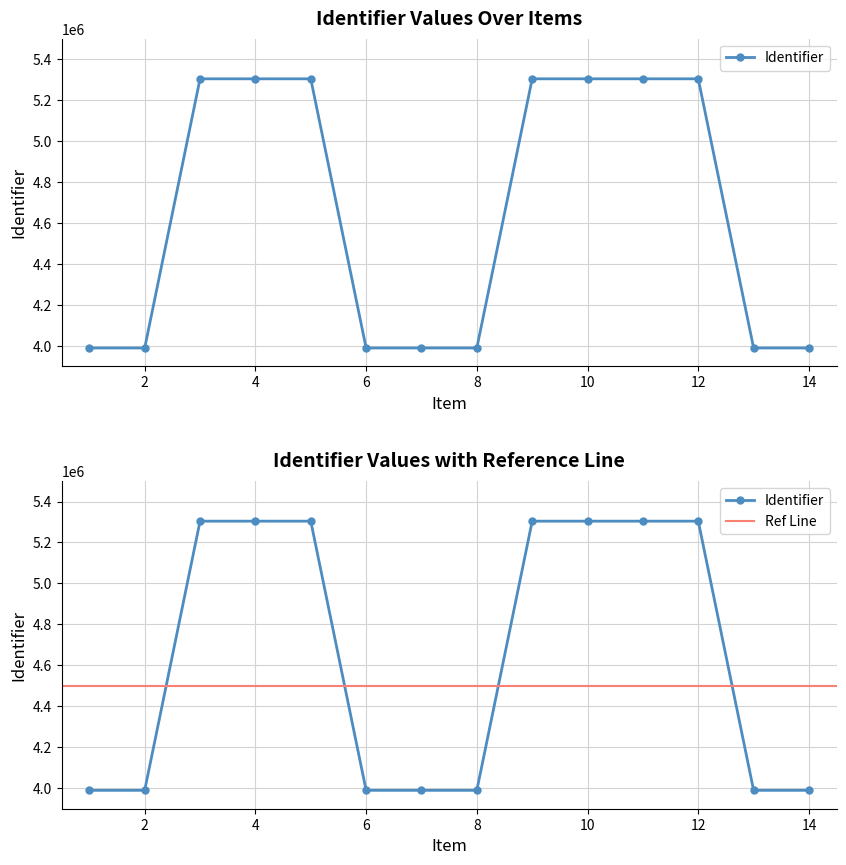

What is the difference between the values at Terugkijken and Wat kan ik straks??

1314365